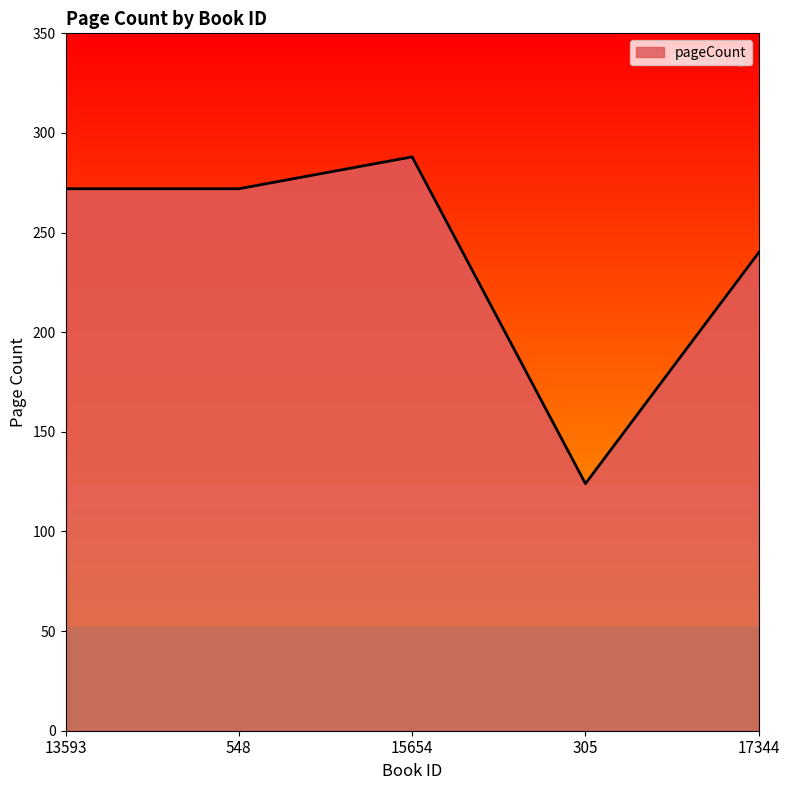

The value at 17344 is 240. True or false?

True